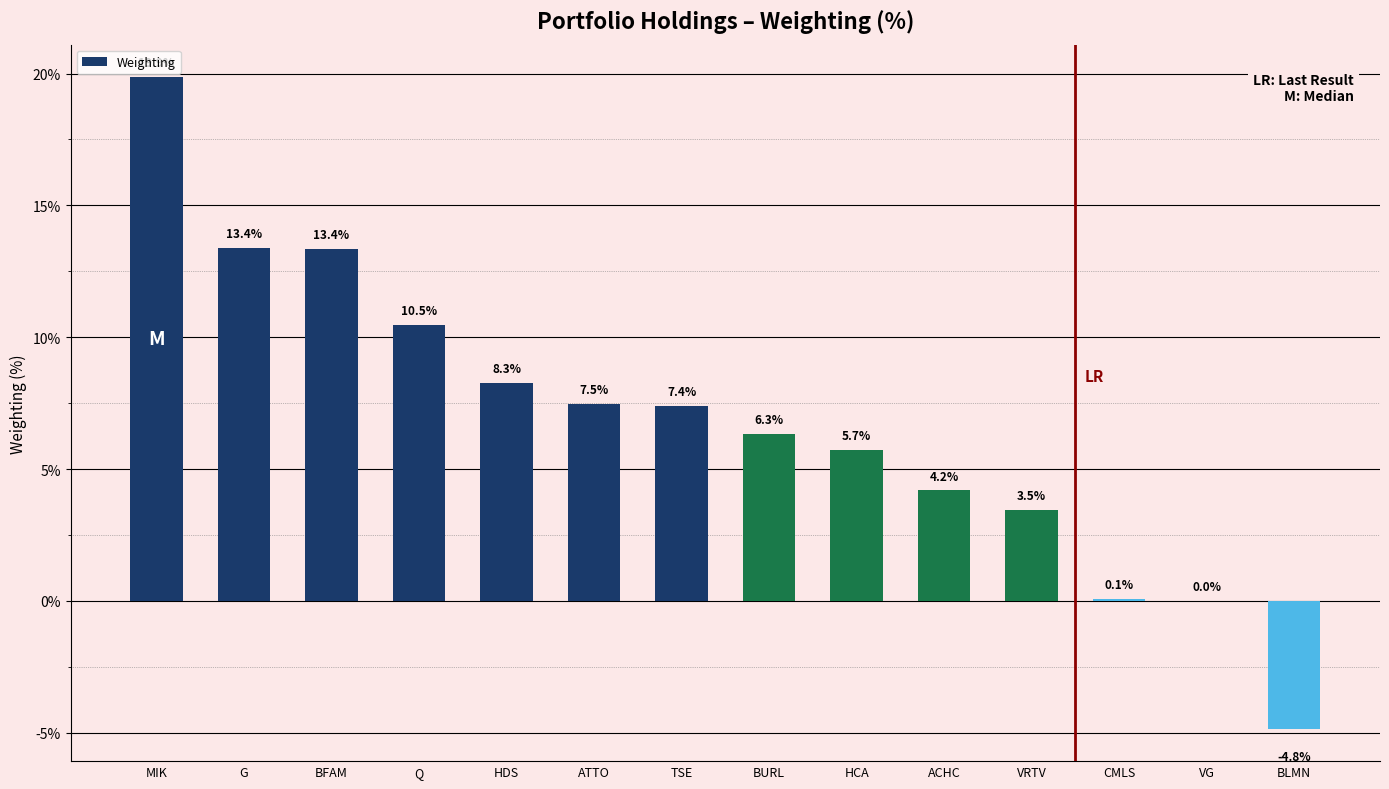

What is the greatest value displayed?

19.9